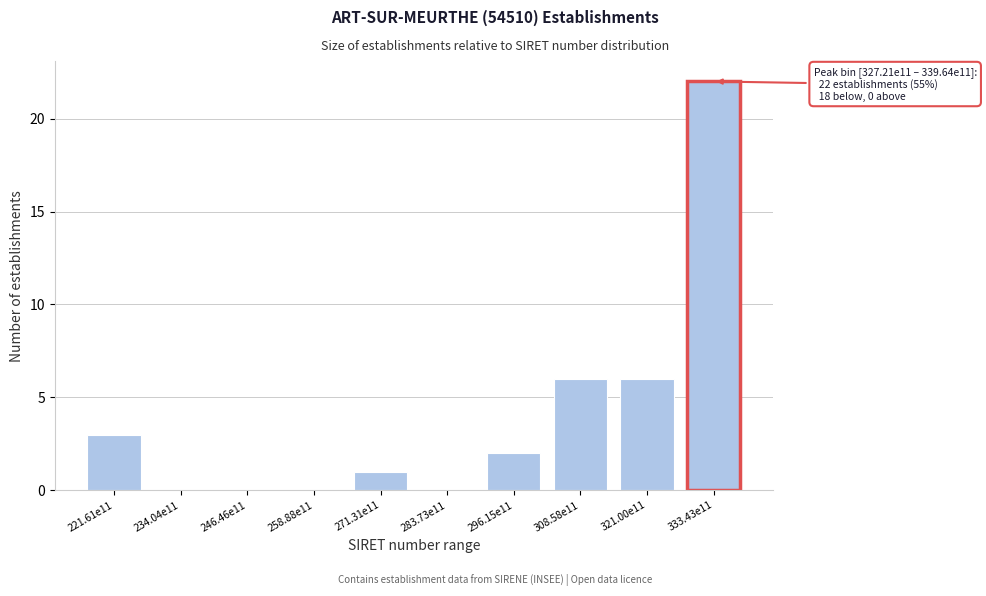

Reading left to right, list all the values displayed in this chart.

221.61e11=3	234.04e11=0	246.46e11=0	258.88e11=0	271.31e11=1	283.73e11=0	296.15e11=2	308.58e11=6	321.00e11=6	333.43e11=22